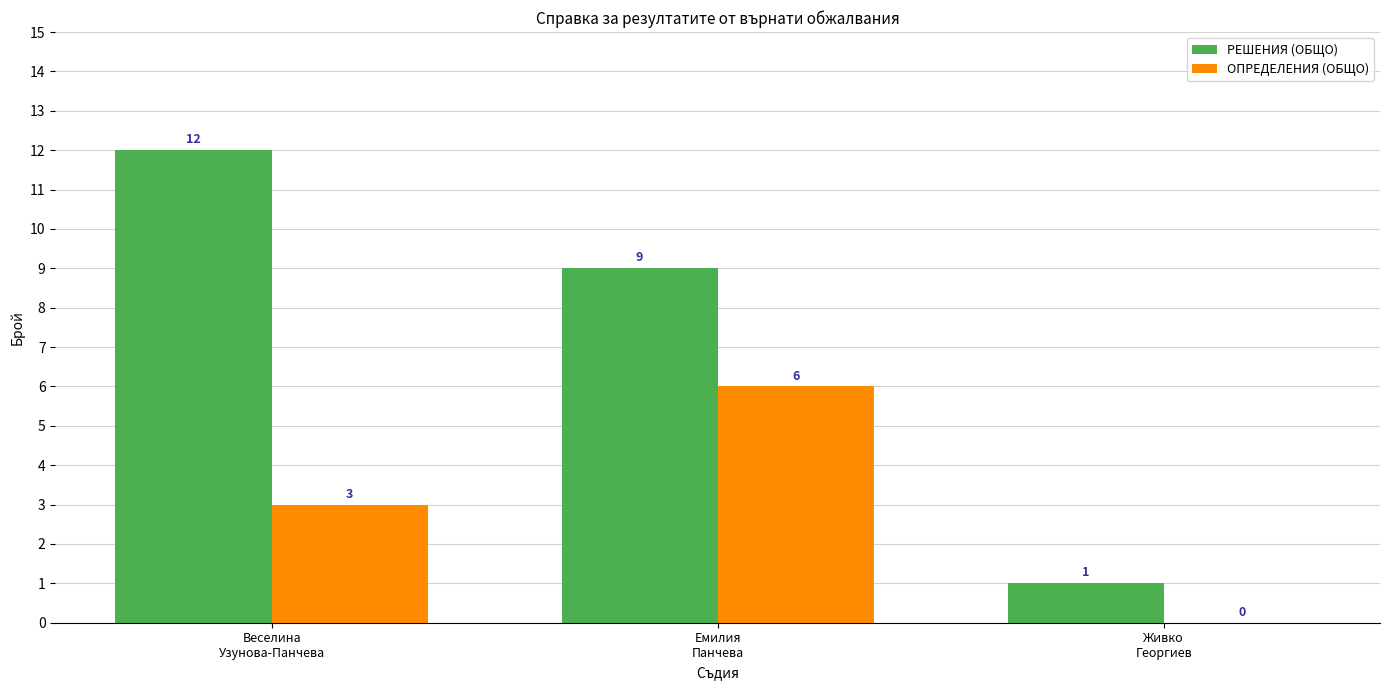

Which series has the largest total across all categories?

РЕШЕНИЯ (ОБЩО)